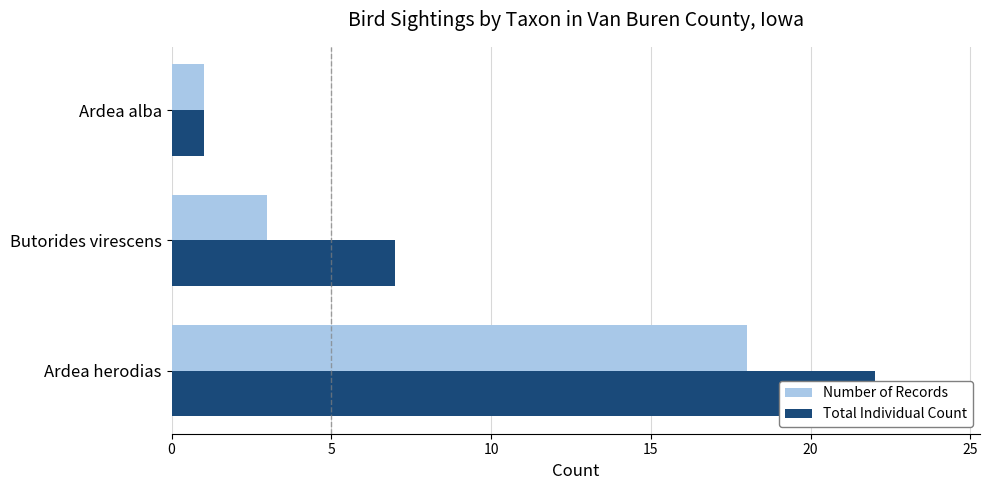

Is it true that Total Individual Count equals 22 at Ardea herodias?

True